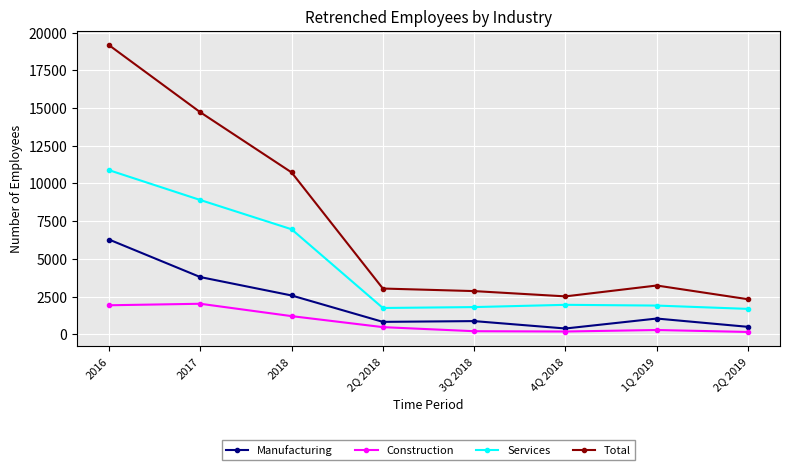

Rank the series by their maximum value, from lowest to highest.

Construction, Manufacturing, Services, Total